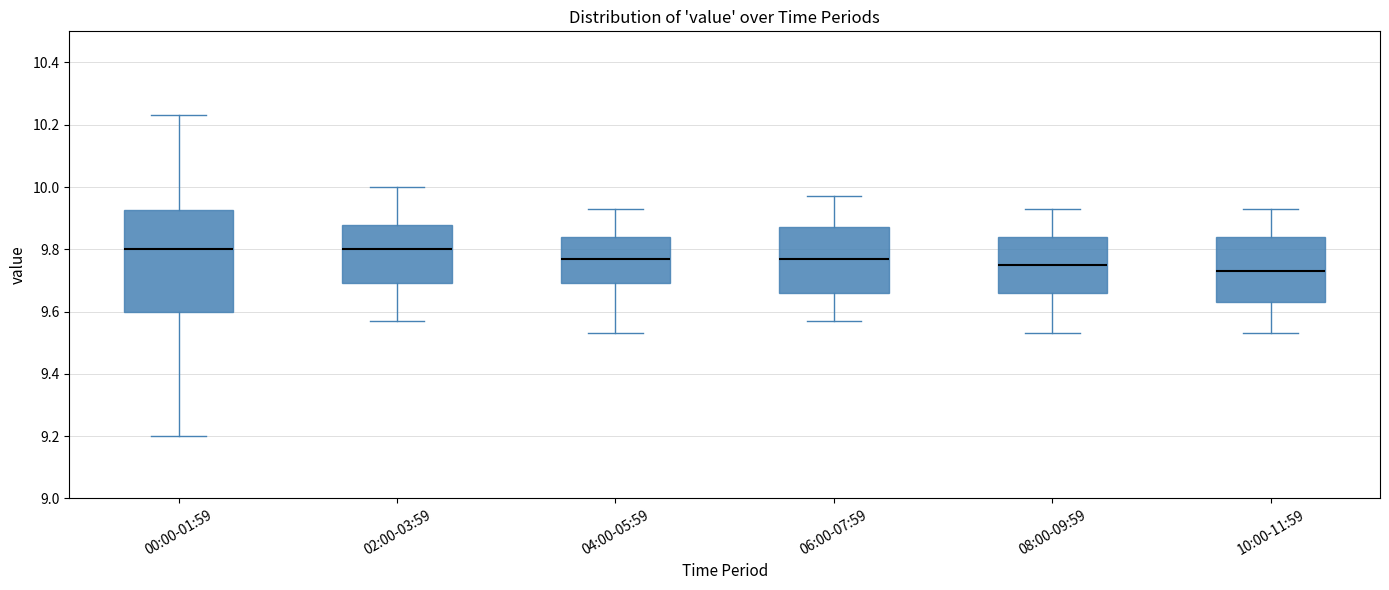

Which box is the tallest, from its lower edge to its upper edge?

00:00-01:59